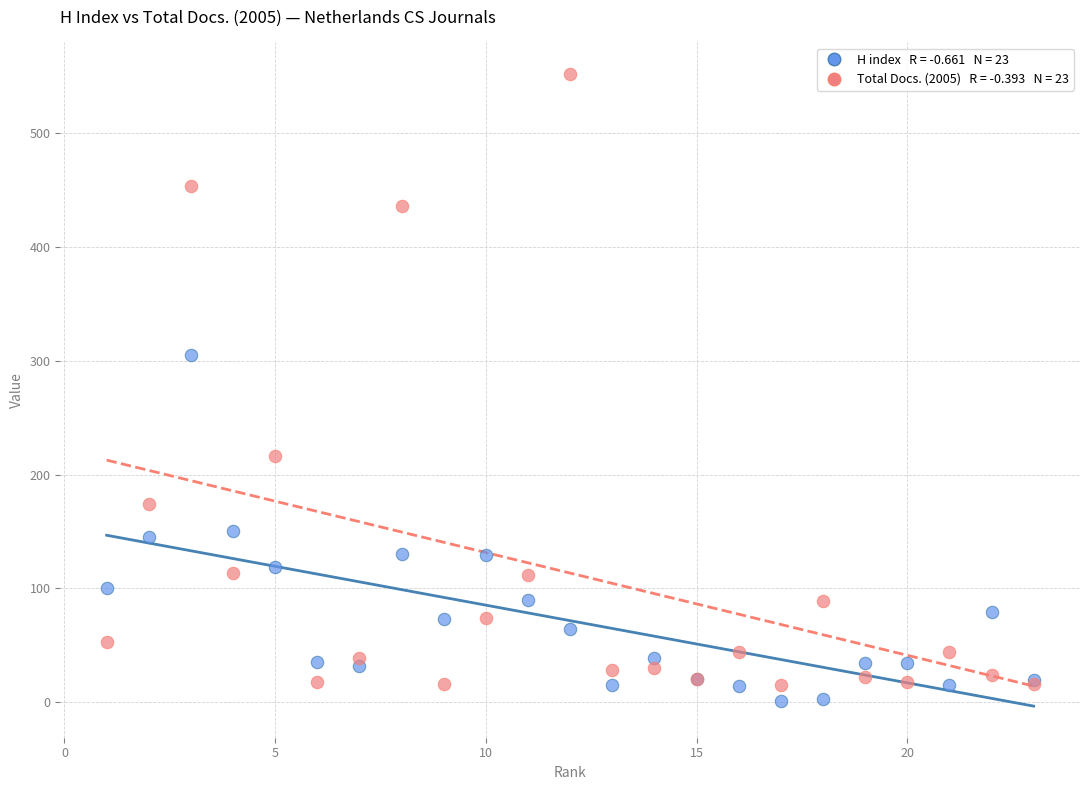

Across all series, what Y value is closest to 276?

305